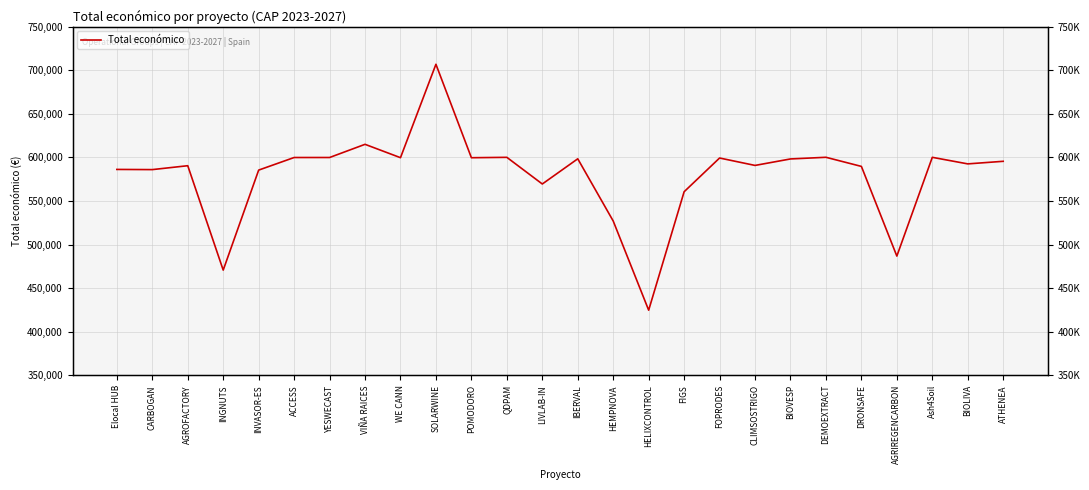

List the labels in order of value, largest first.

SOLARWINE, VIÑA RAICES, DEMOEXTRACT, Ash4Soil, QDPAM, YESWECAST, ACCESS, WE CANN, POMODORO, FOPRODES, IBERVAL, BIOVESP, ATHENEA, BIOLIVA, CLIMSOSTRIGO, AGROFACTORY, DRONSAFE, Elocal HUB, CARBOGAN, INVASOR-ES, LIVLAB-IN, FIGS, HEMPNOVA, AGRIREGENCARBON, INGNUTS, HELIXCONTROL